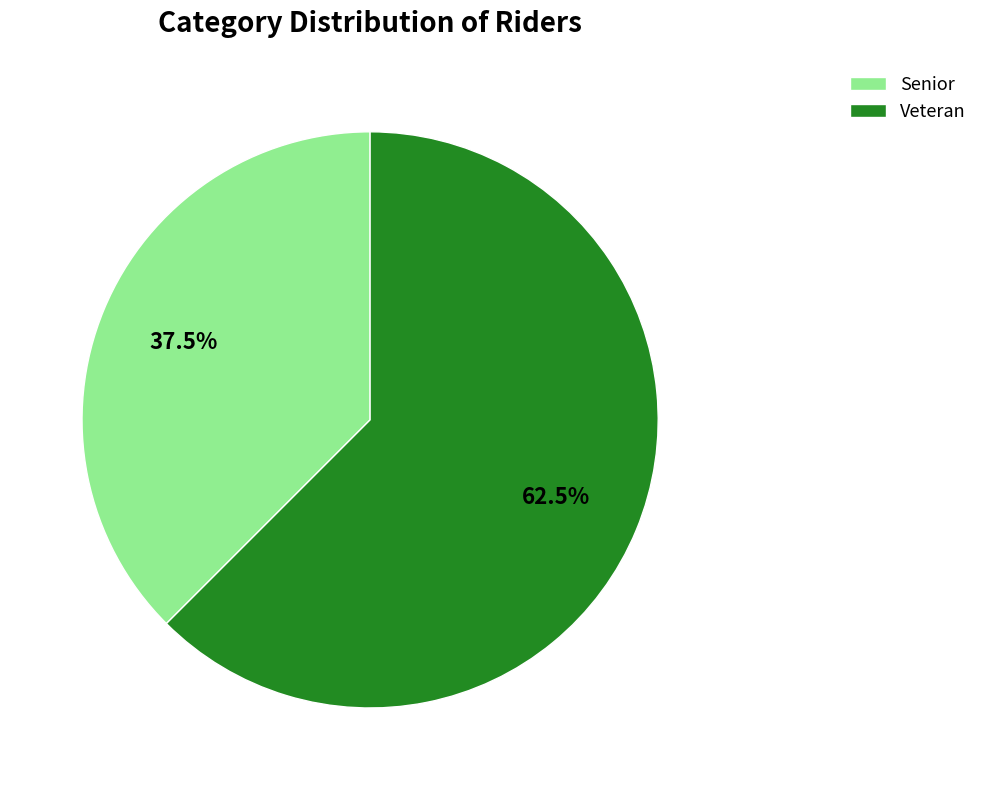

What portion of the pie excludes Veteran?

37.5%